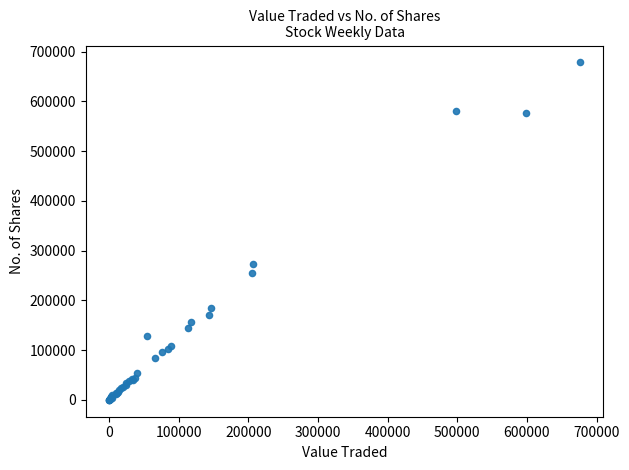

What Y value in the scatter plot is closest to 339219?

273229